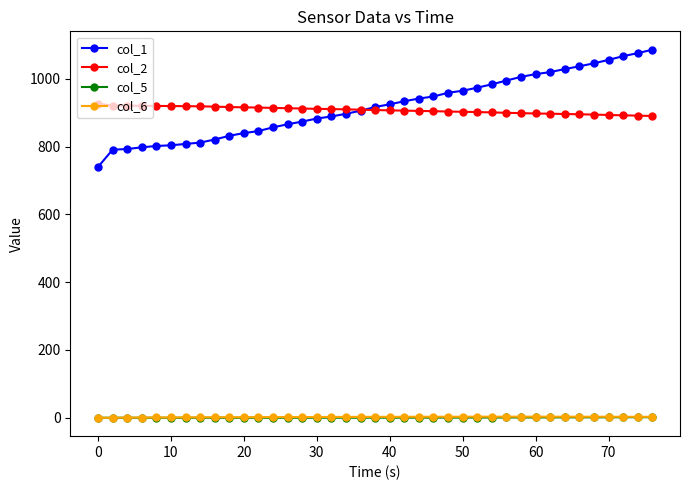

What is the value of the col_1 point at the 10th from the left?

832.0